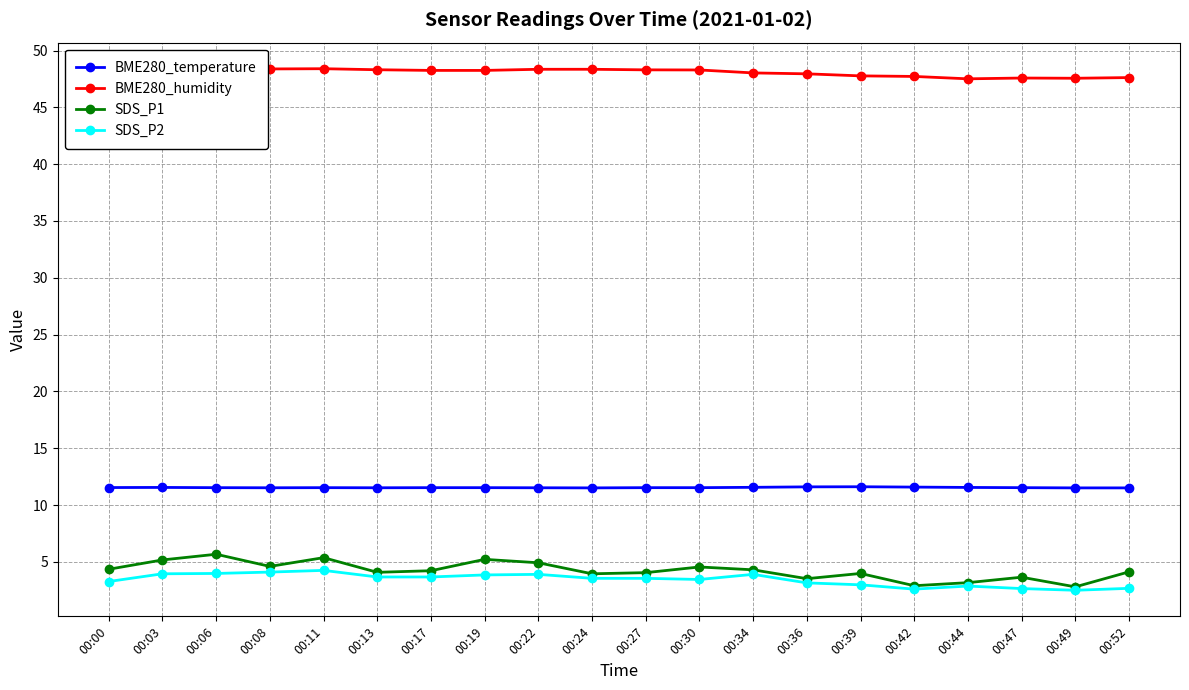

True or false: BME280_humidity and SDS_P2 cross at least once.

False